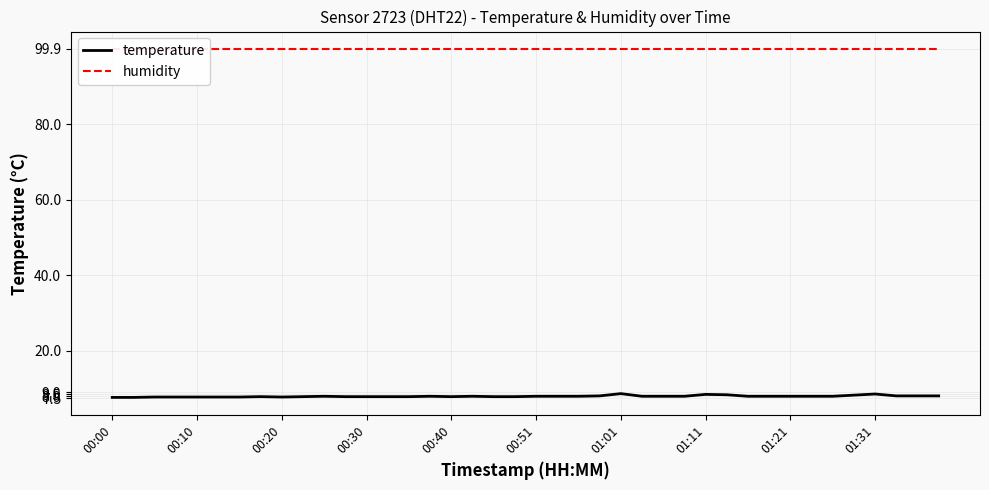

How many data points in temperature are less than 8?

17